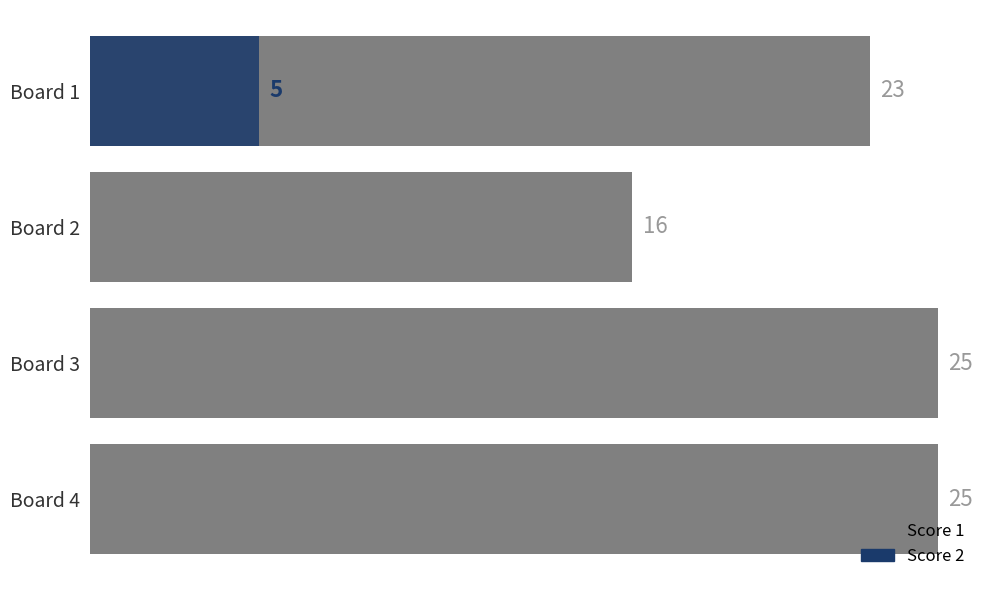

Reading left to right, transcribe all the data shown in this chart.

Score 1: 23	16	25	25
Score 2: 5	0	0	0